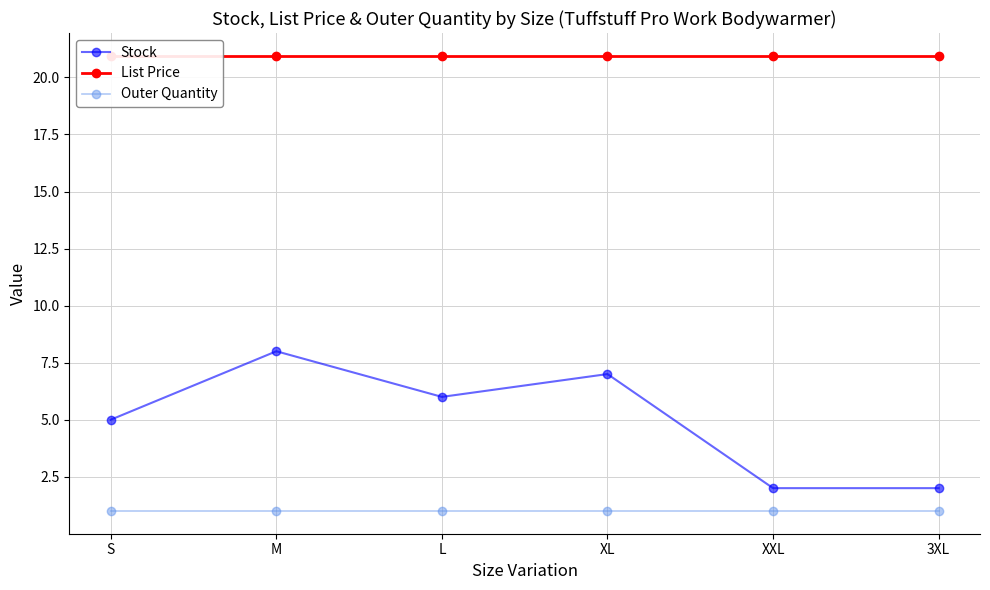

Where does the Stock series first go above 6?

M